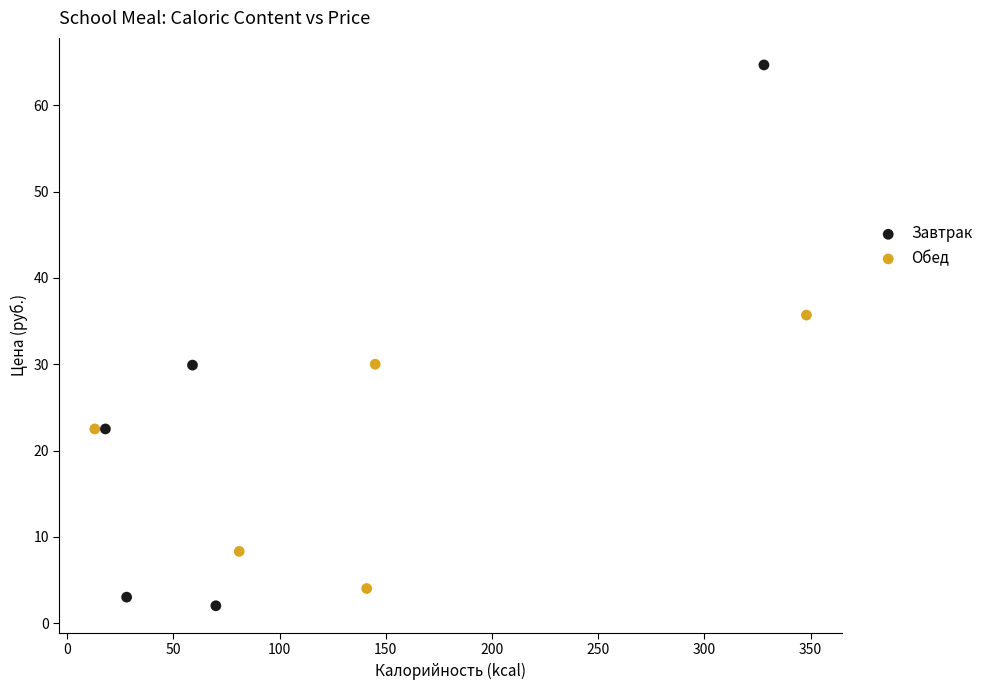

Which series has the largest Y range (max minus min)?

Завтрак